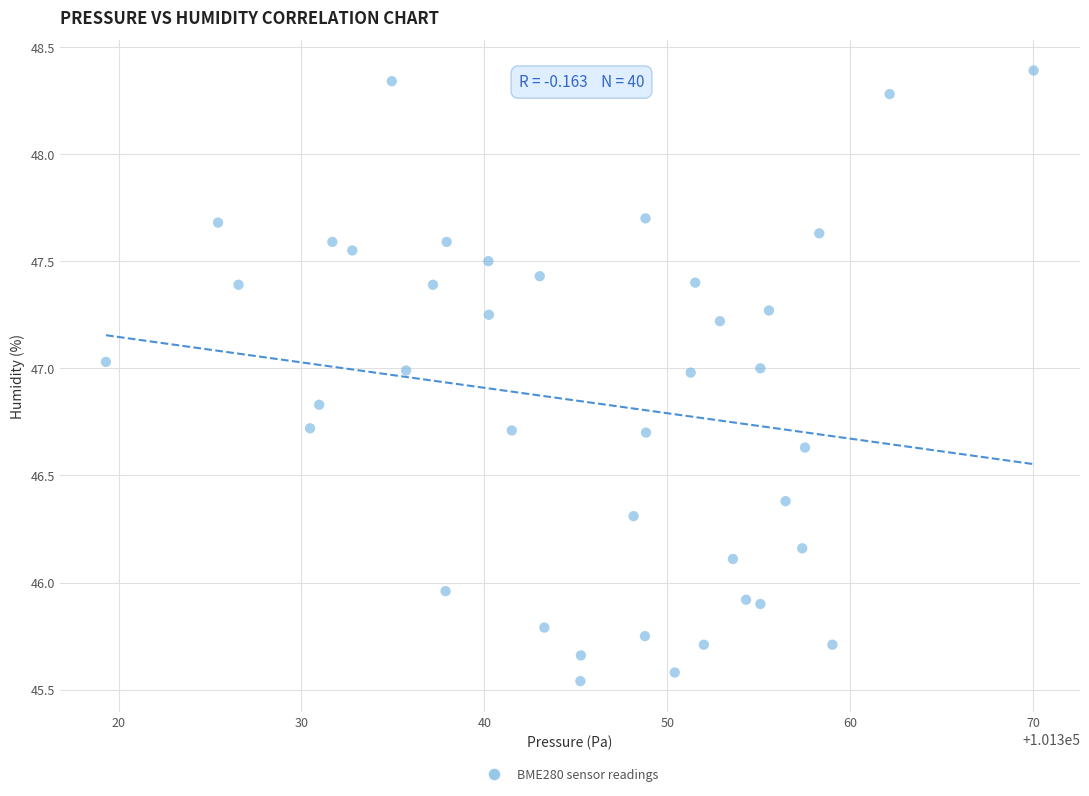

What is the range of X values (max minus min)?

50.7